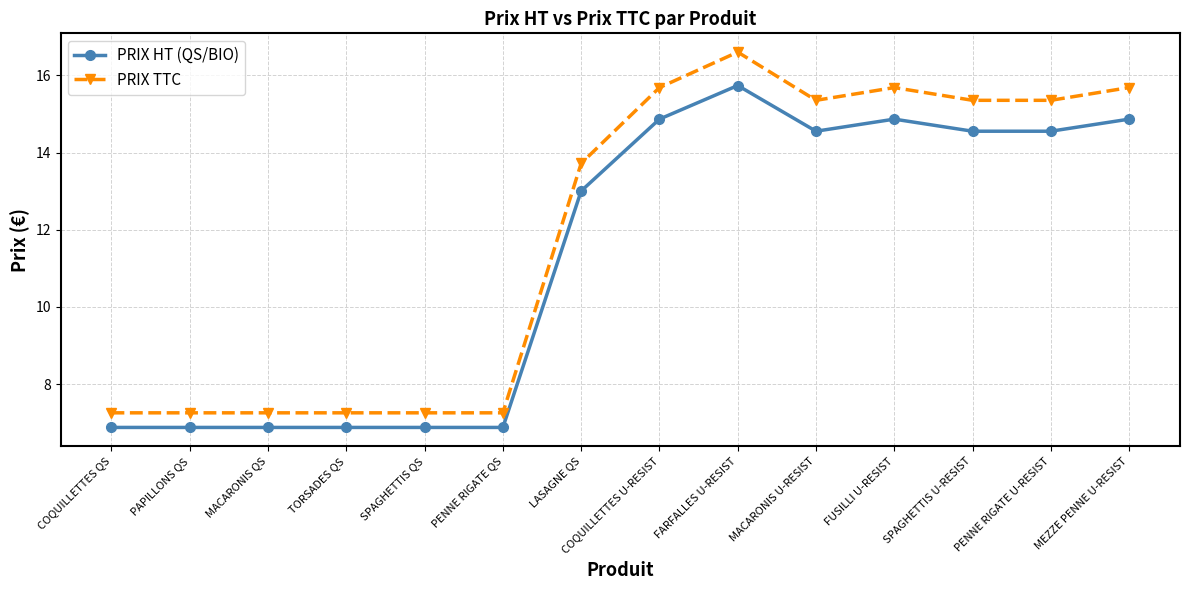

What is the total value across all series at TORSADES QS?

14.1